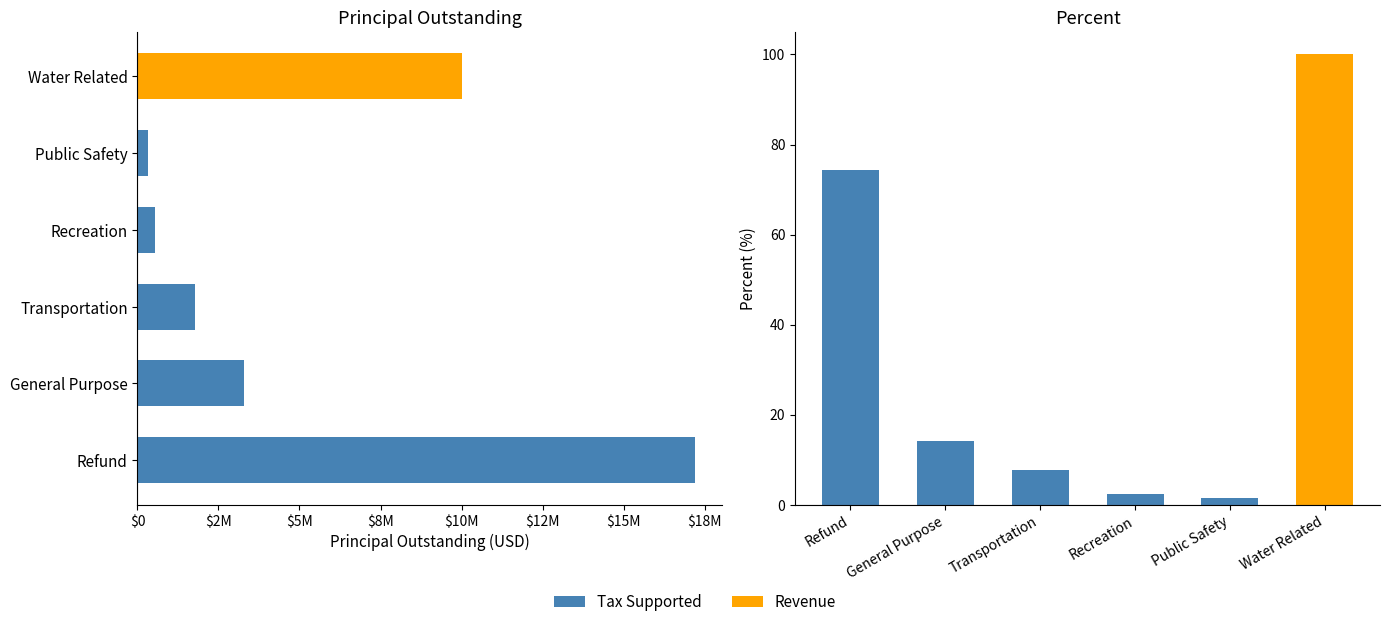

Reading left to right, what are all the values shown in this chart?

PrincipalOutstanding: 17190000.0	3295000.0	1790000.0	550000.0	320000.0	10015000.0
Percent: 74.3	14.2	7.7	2.4	1.4	100.0